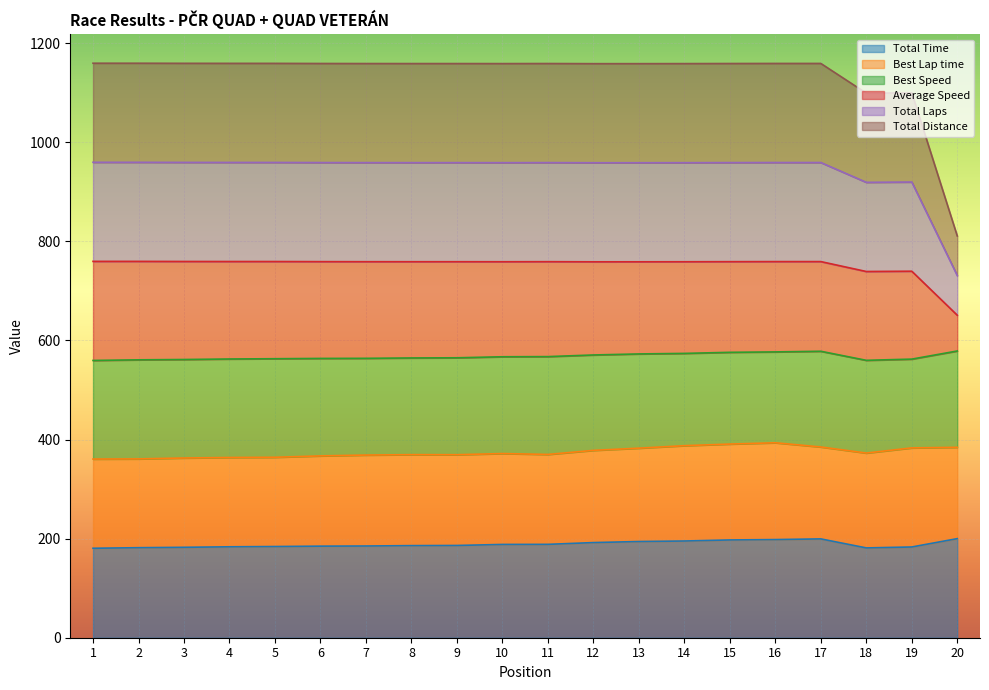

Does the chart display data point markers on the line(s)?

No